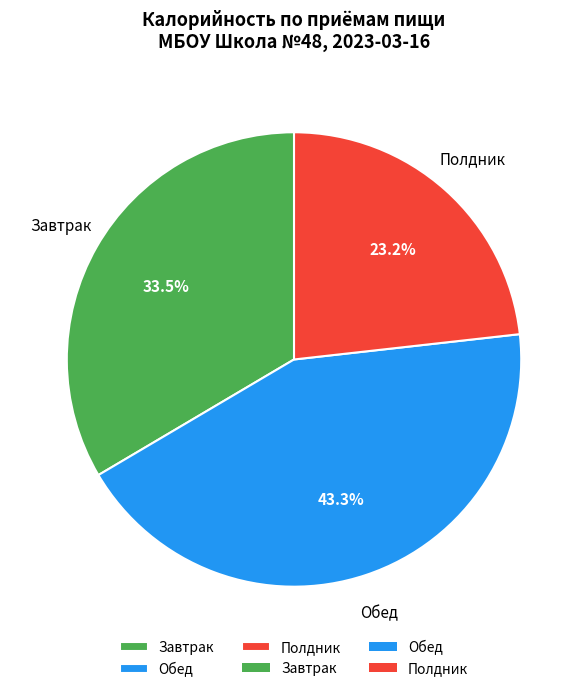

Which has a higher value, Завтрак or Полдник?

Завтрак